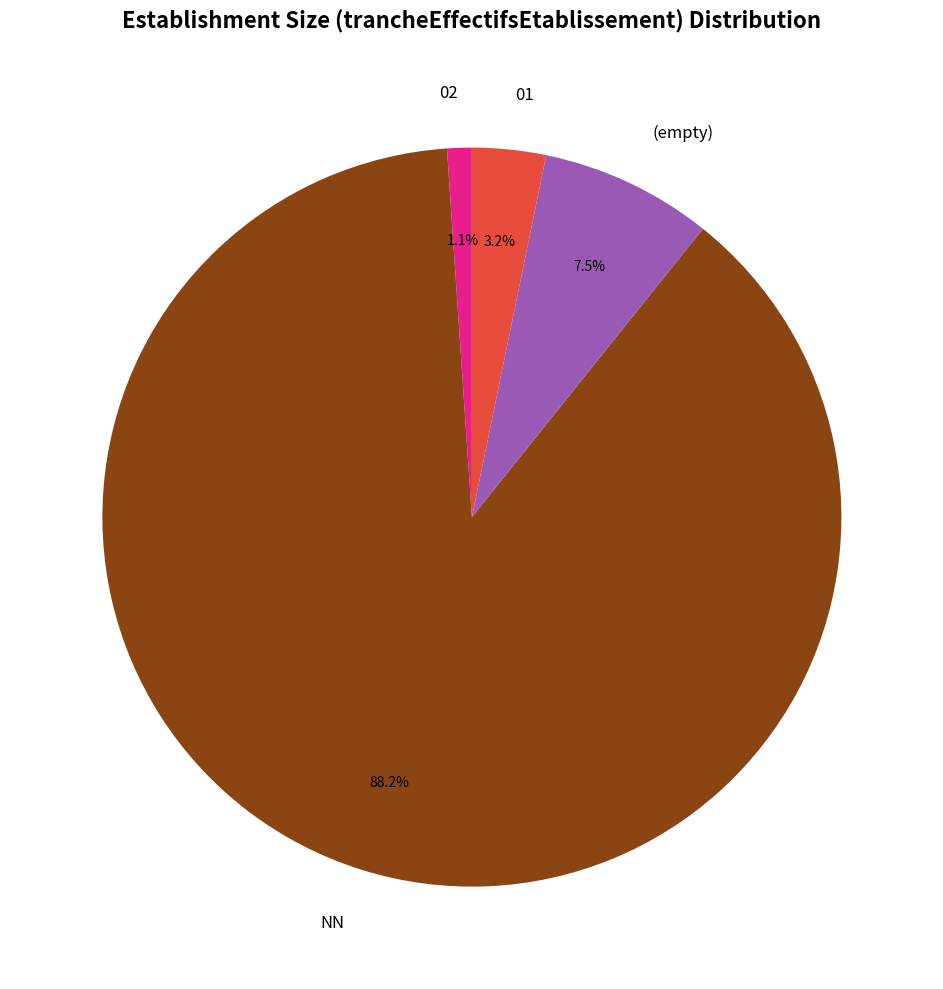

Is NN the majority of the pie?

Yes